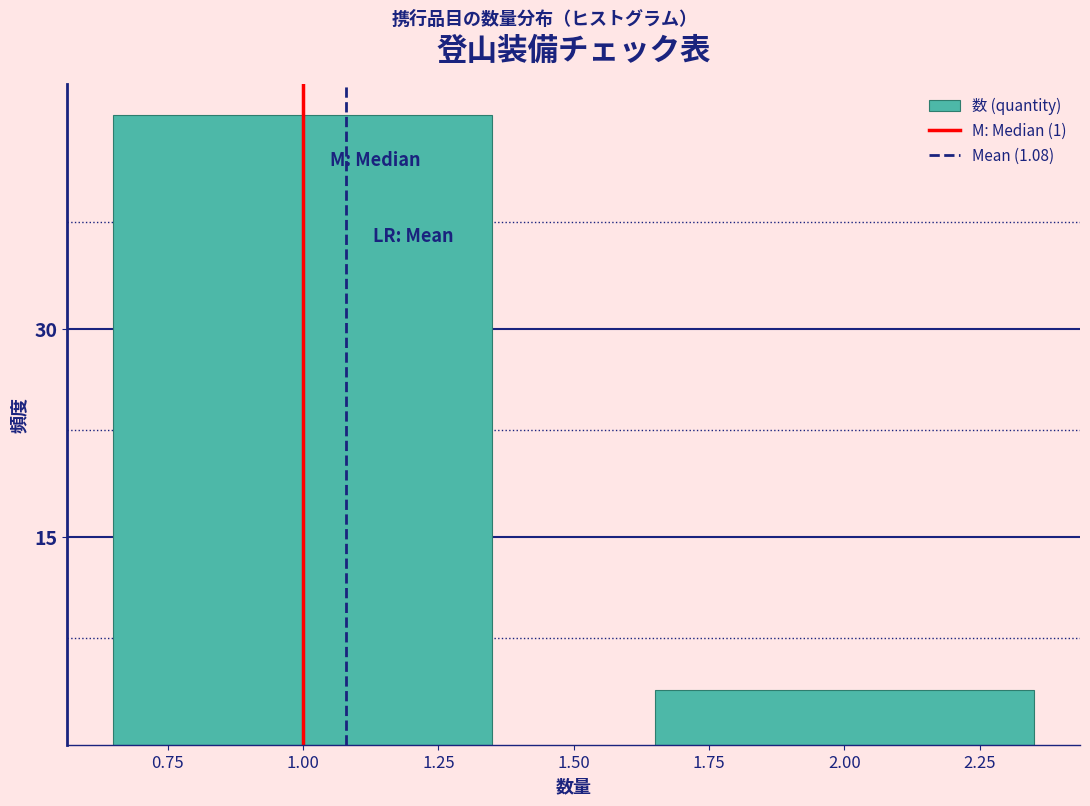

Reading left to right, what are all the values shown in this chart?

46	4